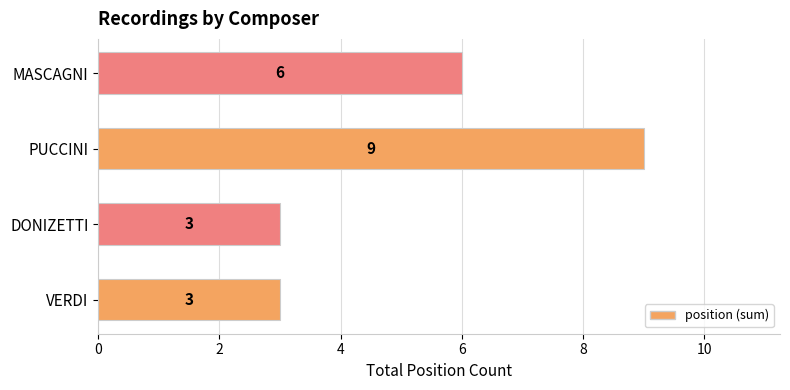

What is the difference between the maximum and minimum values?

6